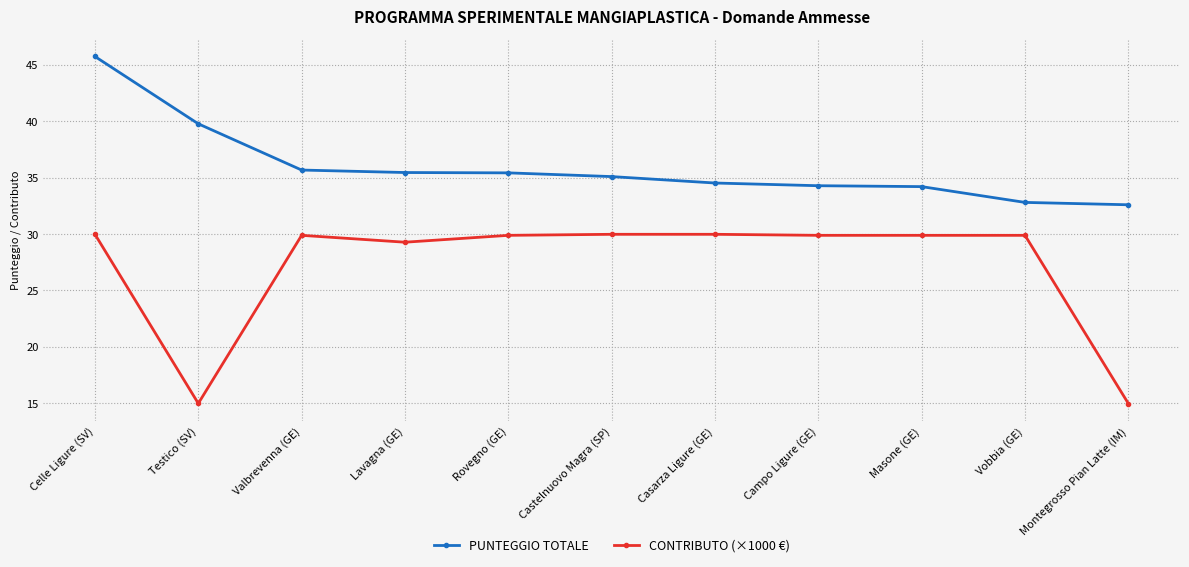

What is the total value across all series at Vobbia (GE)?

62.7